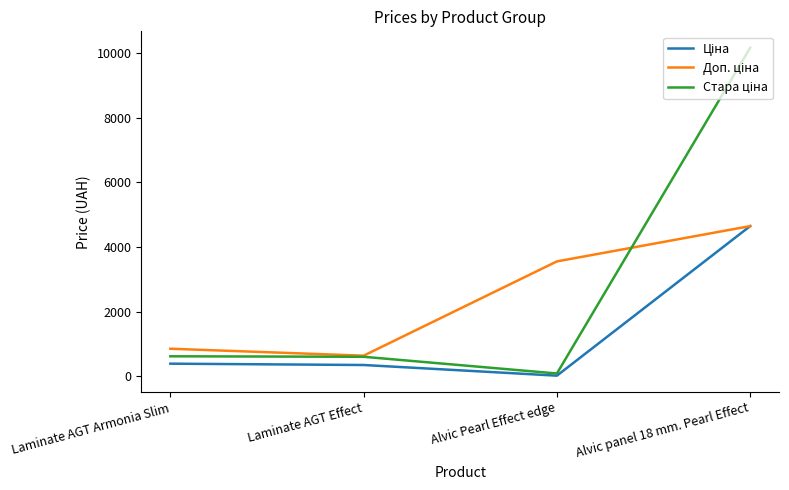

At which category is the sum across all series the highest?

Alvic panel 18 mm. Pearl Effect